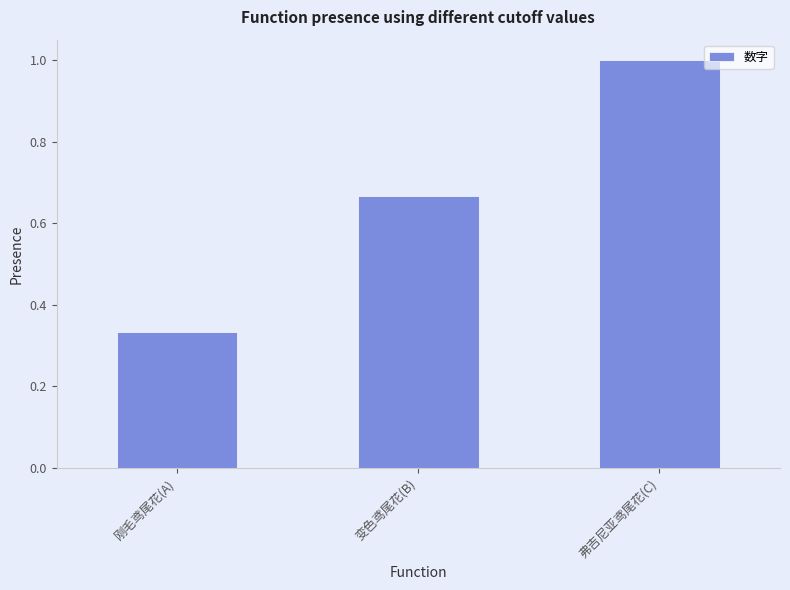

What is the label of the 3rd bar from the left?

弗吉尼亚鸢尾花(C)